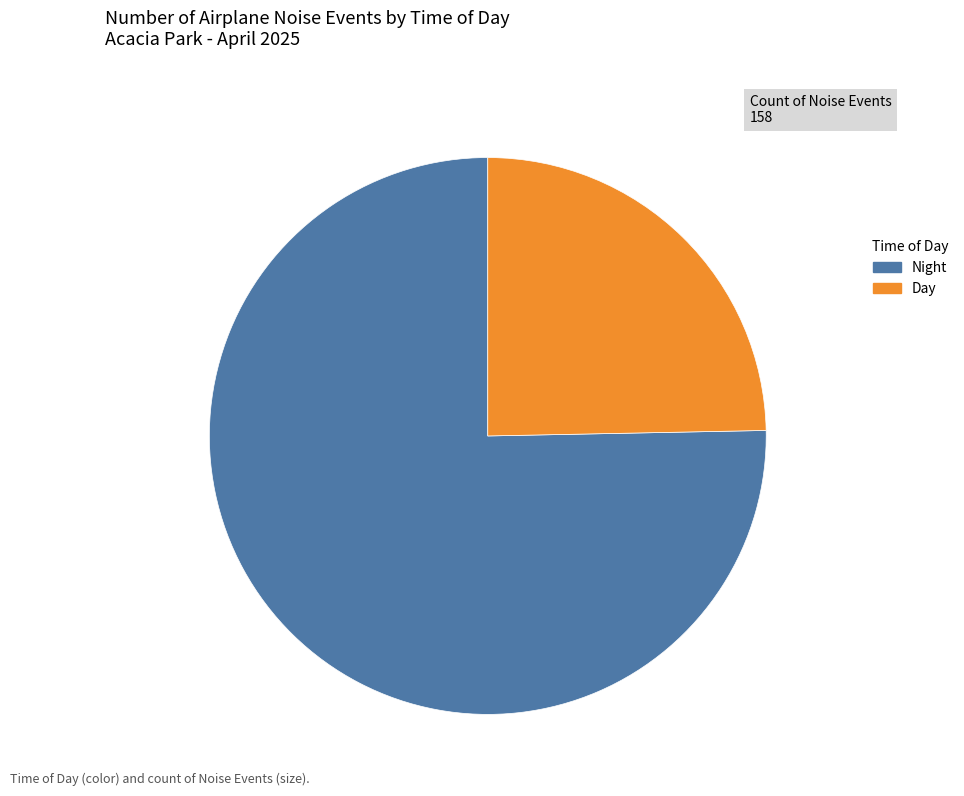

Between Night and Day, which is larger?

Night